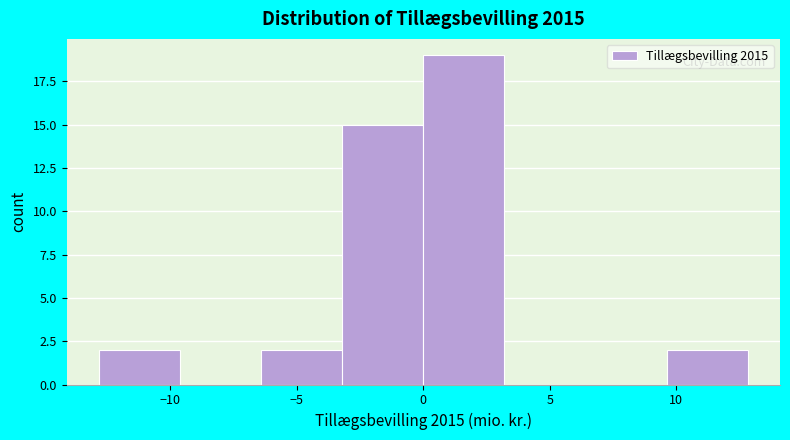

Over which range of the x-axis is the bar tallest?

0.0 to 3.0